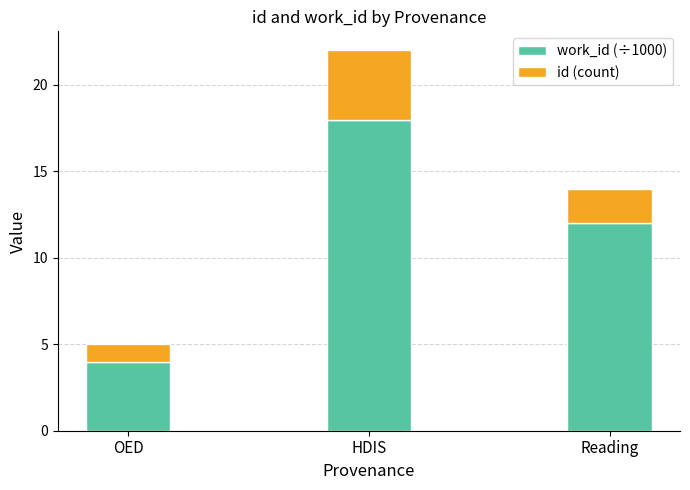

True or false: work_id (÷1000) has a value of 7 at OED.

False